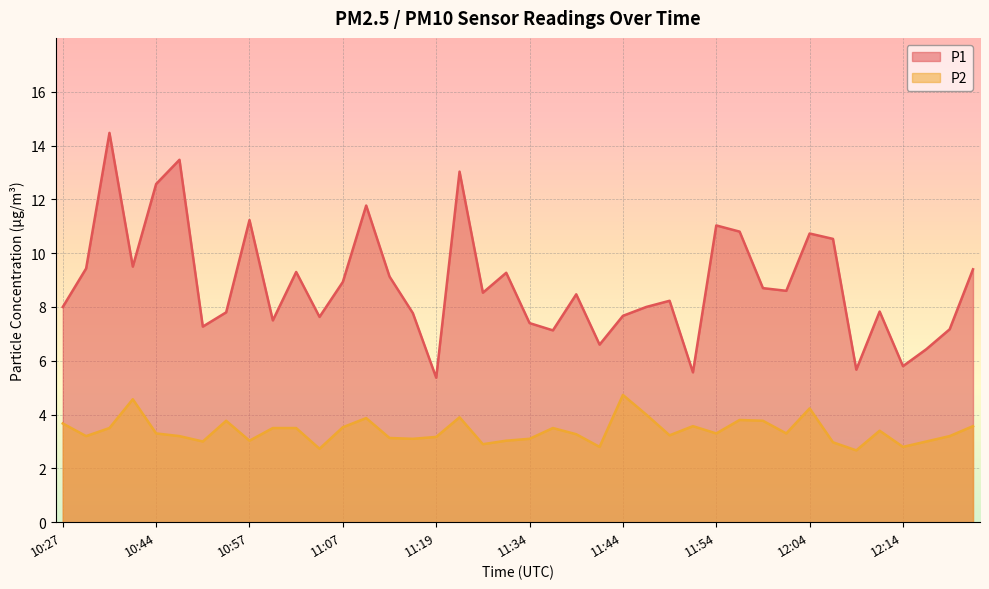

In P1, how many points are lower than both neighbors (excluding endpoints)?

12